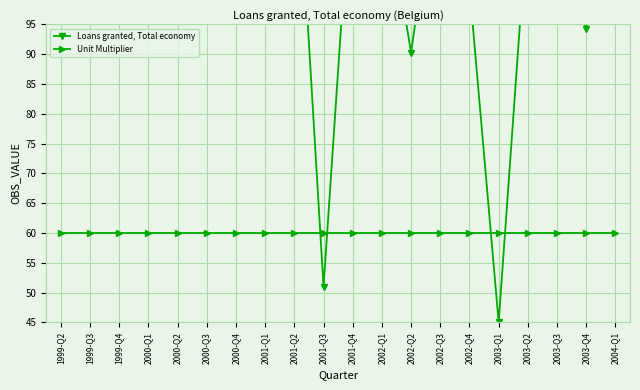

Which series ends up on top after the final intersection of Loans granted, Total economy and Unit Multiplier?

Loans granted, Total economy